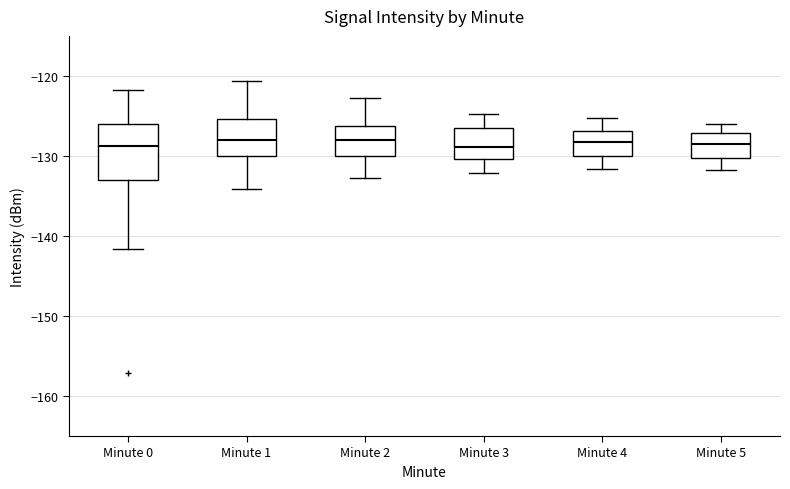

Reading left to right, read every box against the y-axis: the position of its median line, the range the box covers, and the ends of its whiskers. The values are not printed on the chart, so give them approximately, as read against the axis.

Minute 0: median -129, box -133 to -126, whiskers -142 to -122
Minute 1: median -128, box -130 to -125, whiskers -134 to -121
Minute 2: median -128, box -130 to -126, whiskers -133 to -123
Minute 3: median -129, box -130 to -126, whiskers -132 to -125
Minute 4: median -128, box -130 to -127, whiskers -132 to -125
Minute 5: median -129, box -130 to -127, whiskers -132 to -126